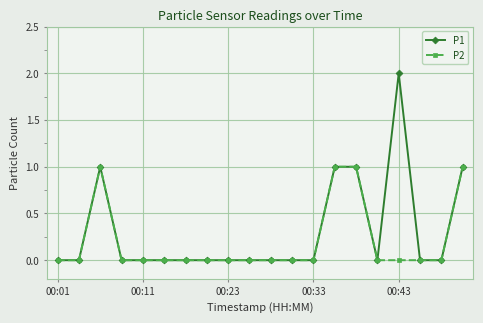

List the series in order of their peak value, lowest first.

P2, P1